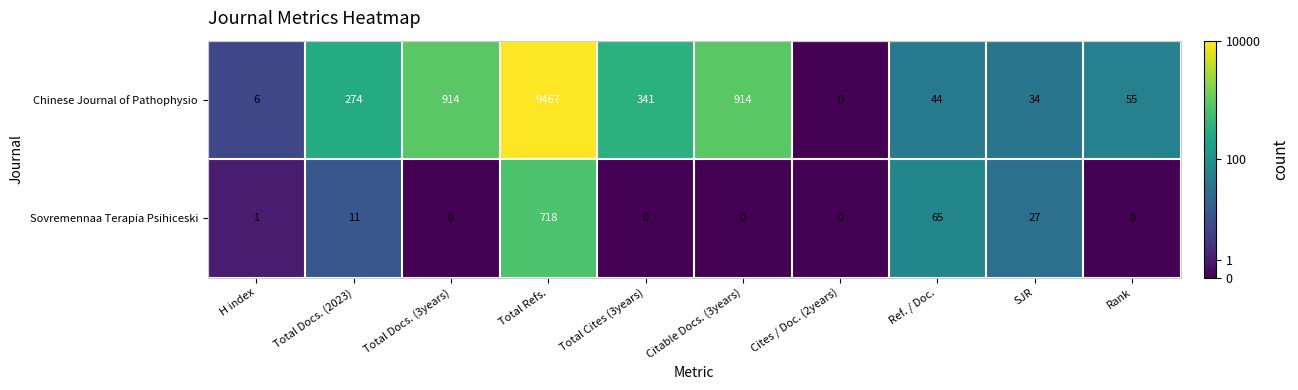

At how many categories does at least one series exceed 4?

9